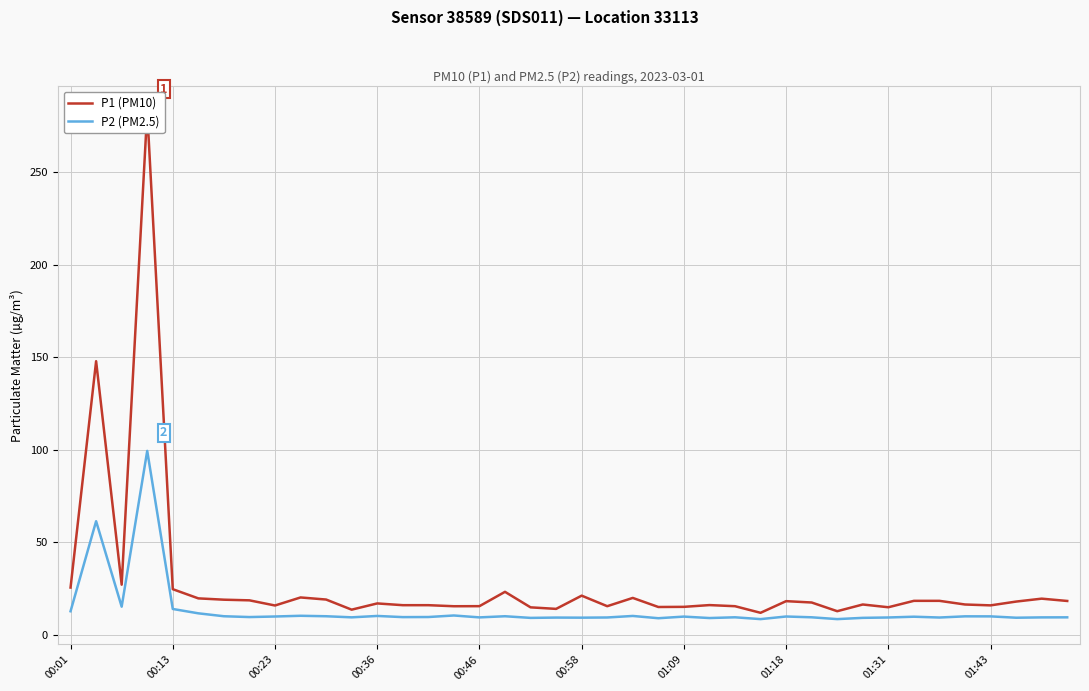

True or false: P1 (PM10) and P2 (PM2.5) cross at least once.

False